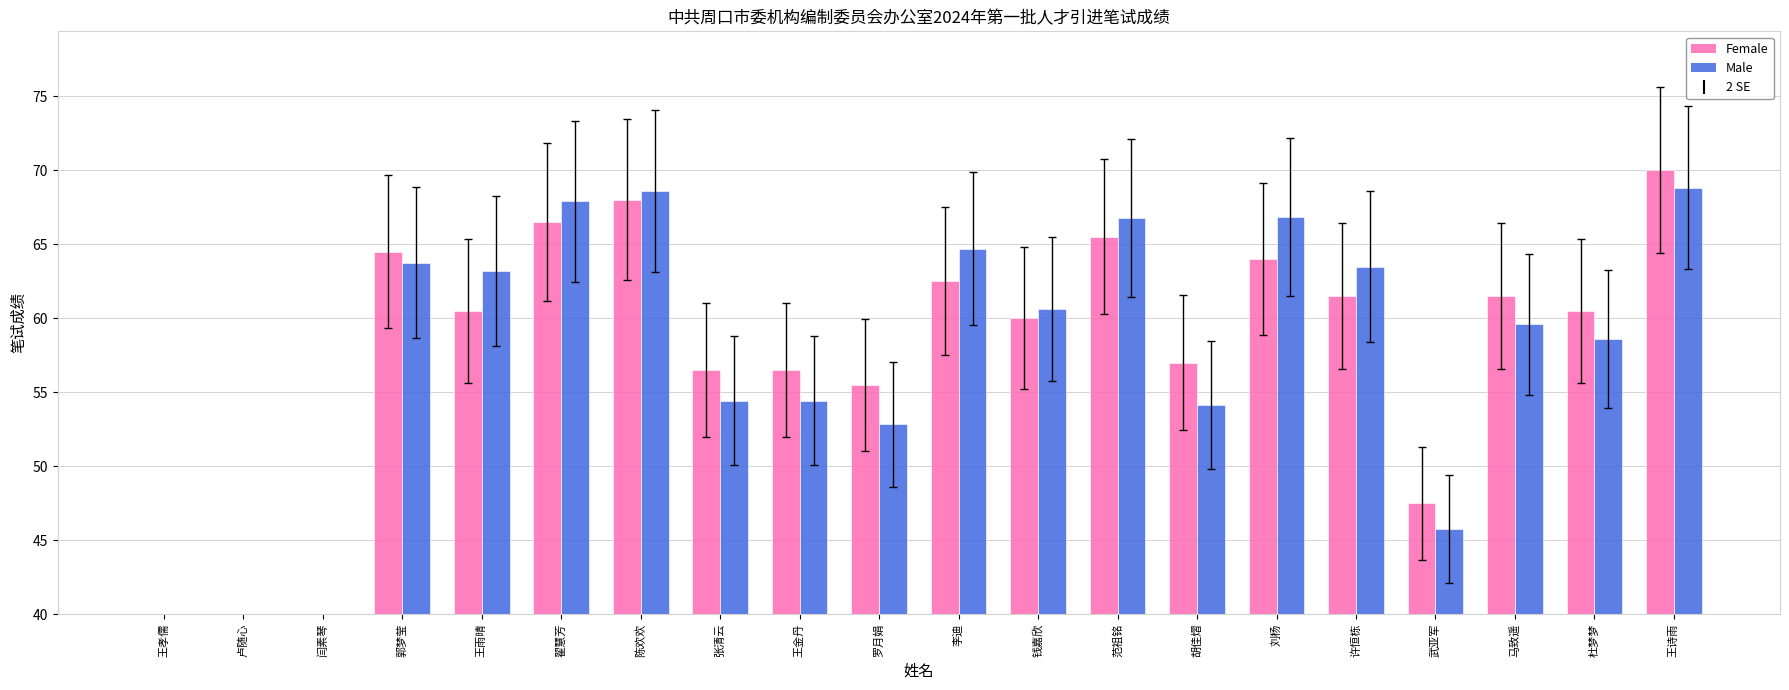

How many bars are there in total?

40